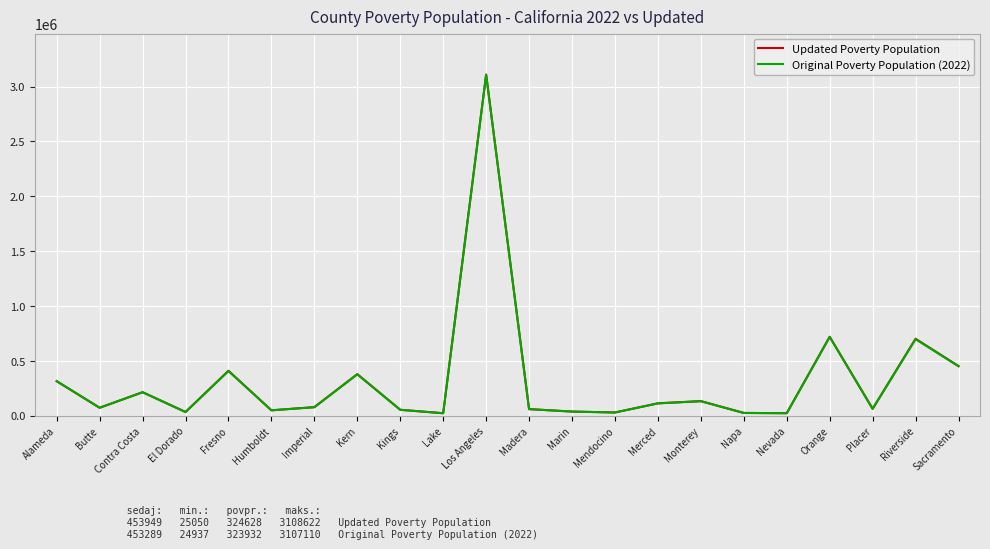

Which series ends up on top after the final intersection of Updated Poverty Population and Original Poverty Population (2022)?

Updated Poverty Population